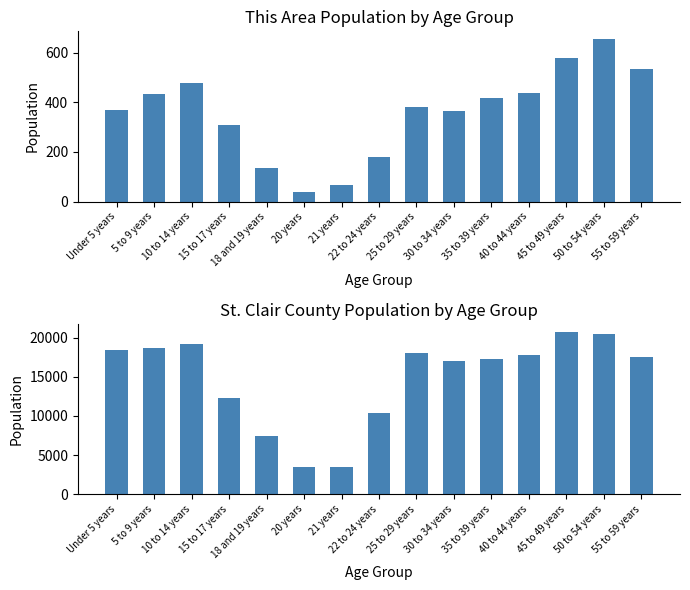

What is the highest value of the This Area series?

653